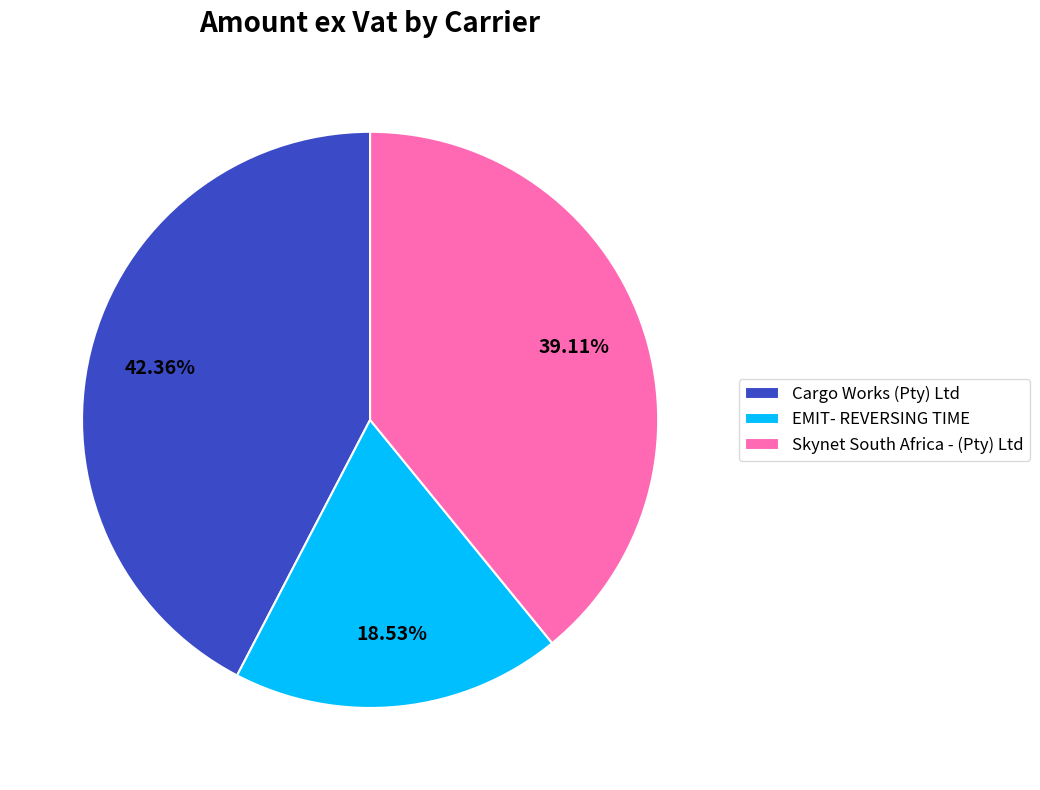

What is the smallest slice in the pie chart?

EMIT- REVERSING TIME